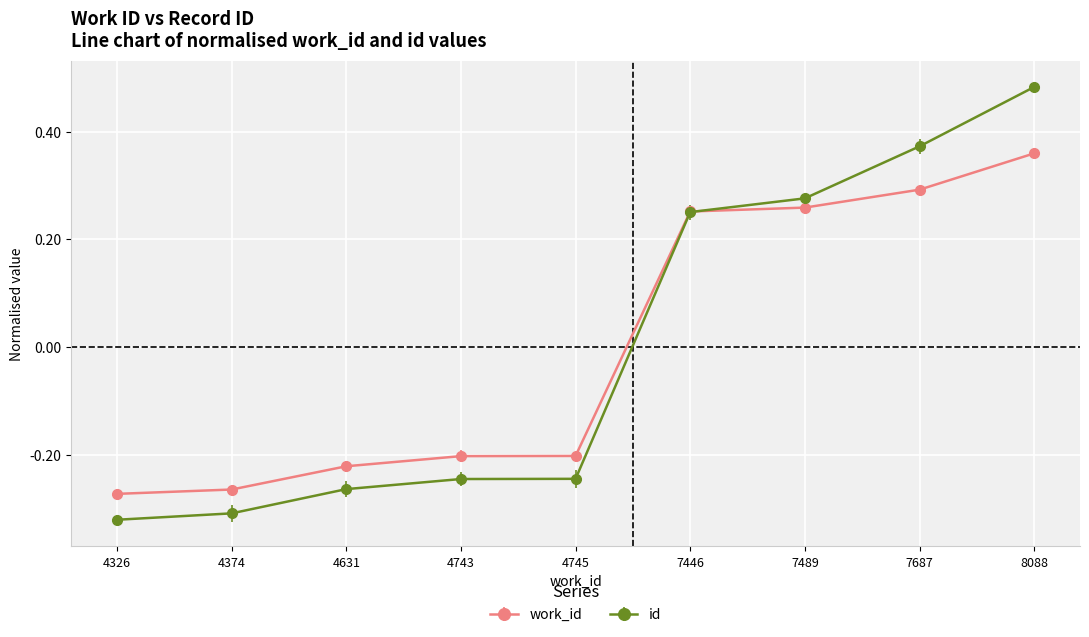

At which category is the sum across all series the highest?

8088